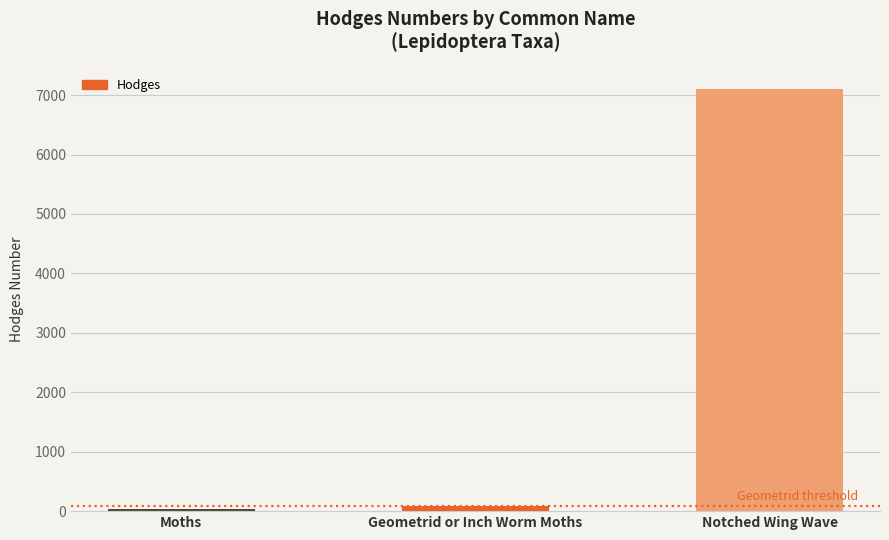

How many distinct data groups are displayed?

1